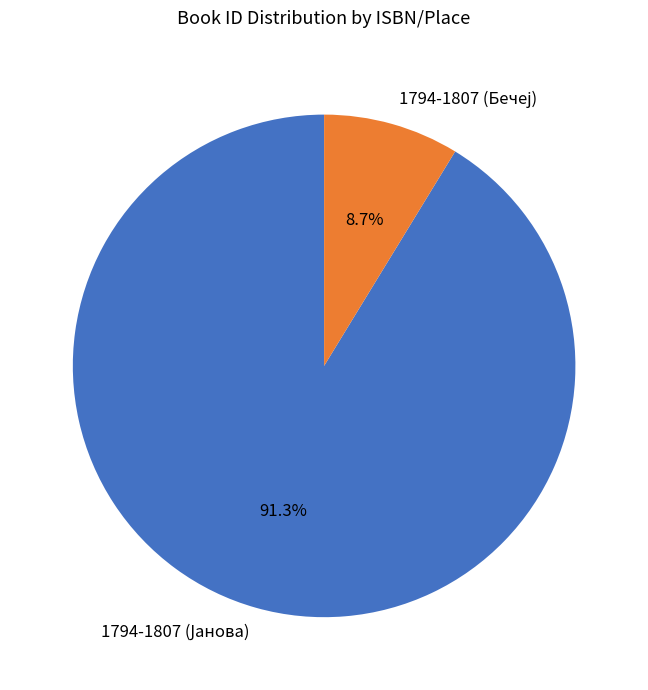

Is there a majority slice in this chart?

Yes